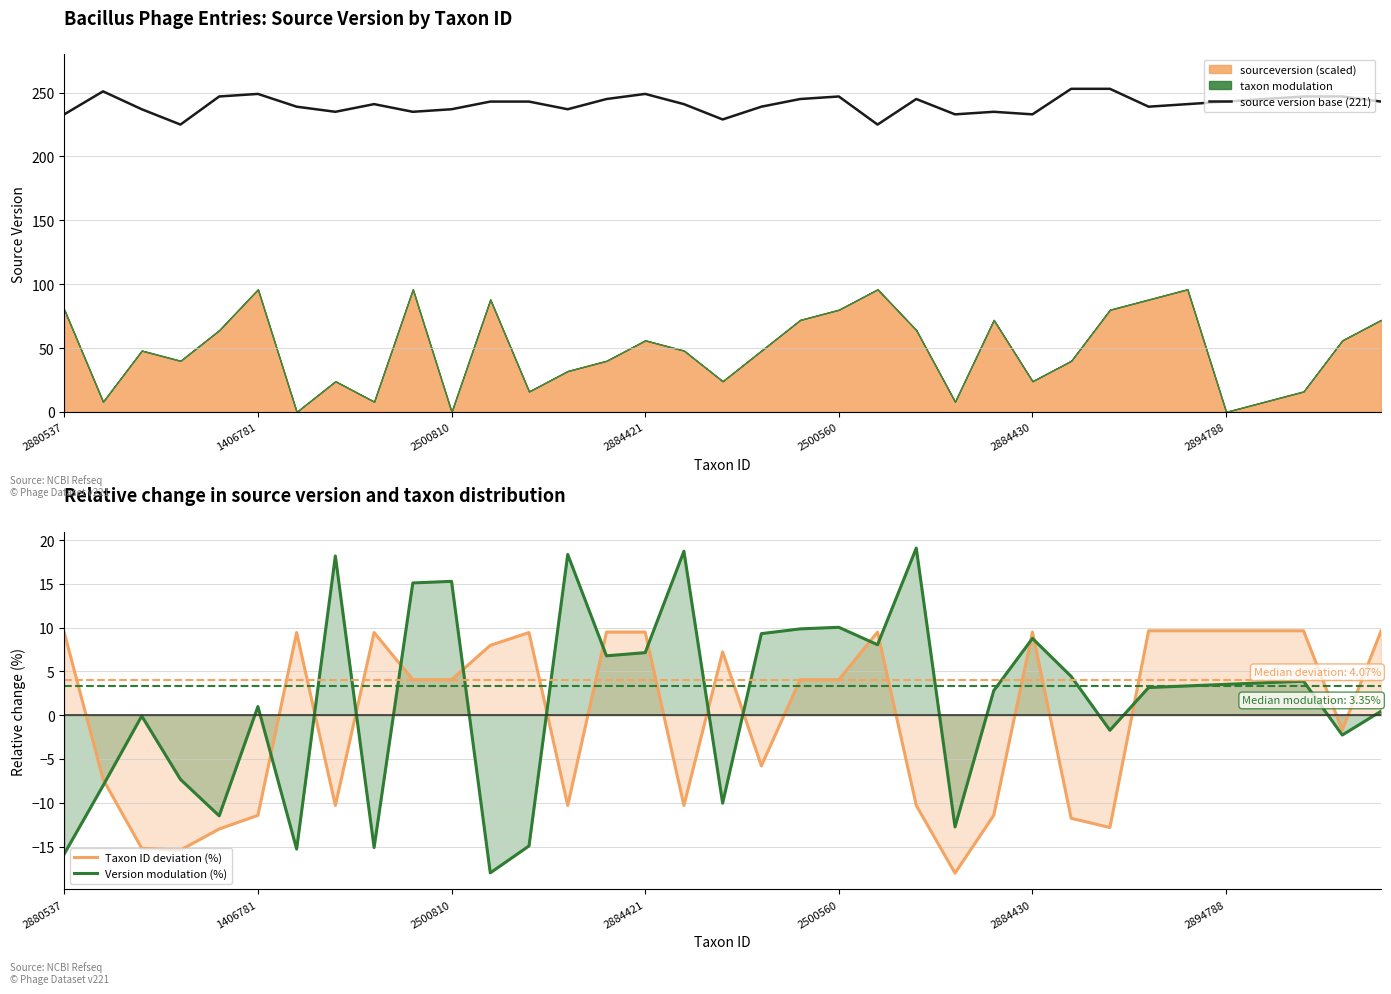

How many interior local valleys does the source version base (221) series have?

9